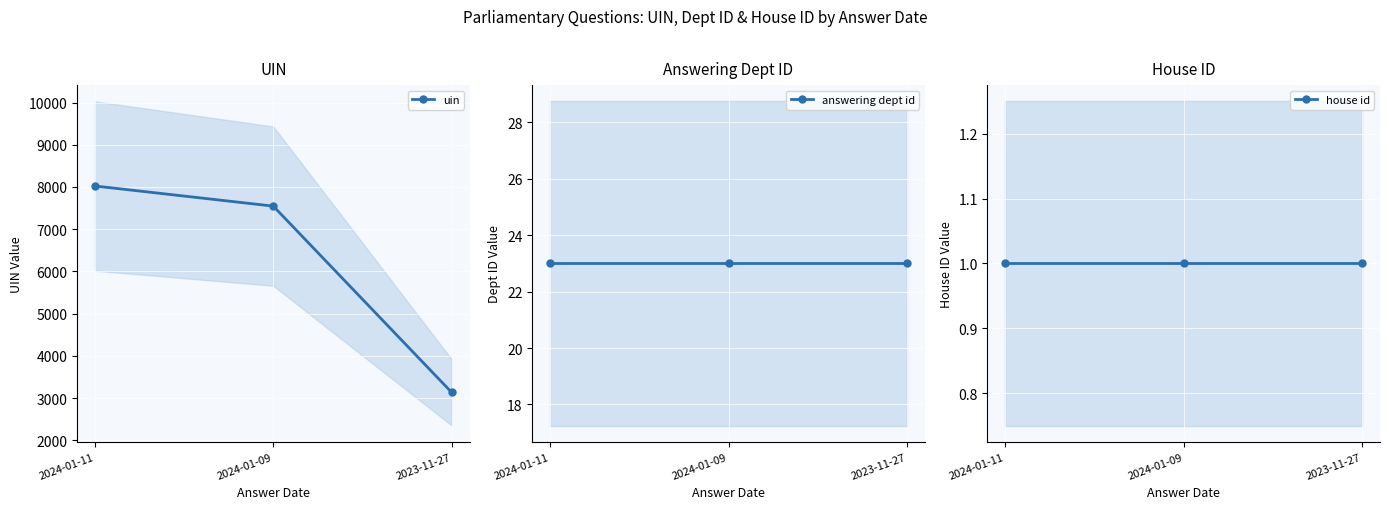

Is it true that answering dept id equals 23 at 2024-01-09?

True